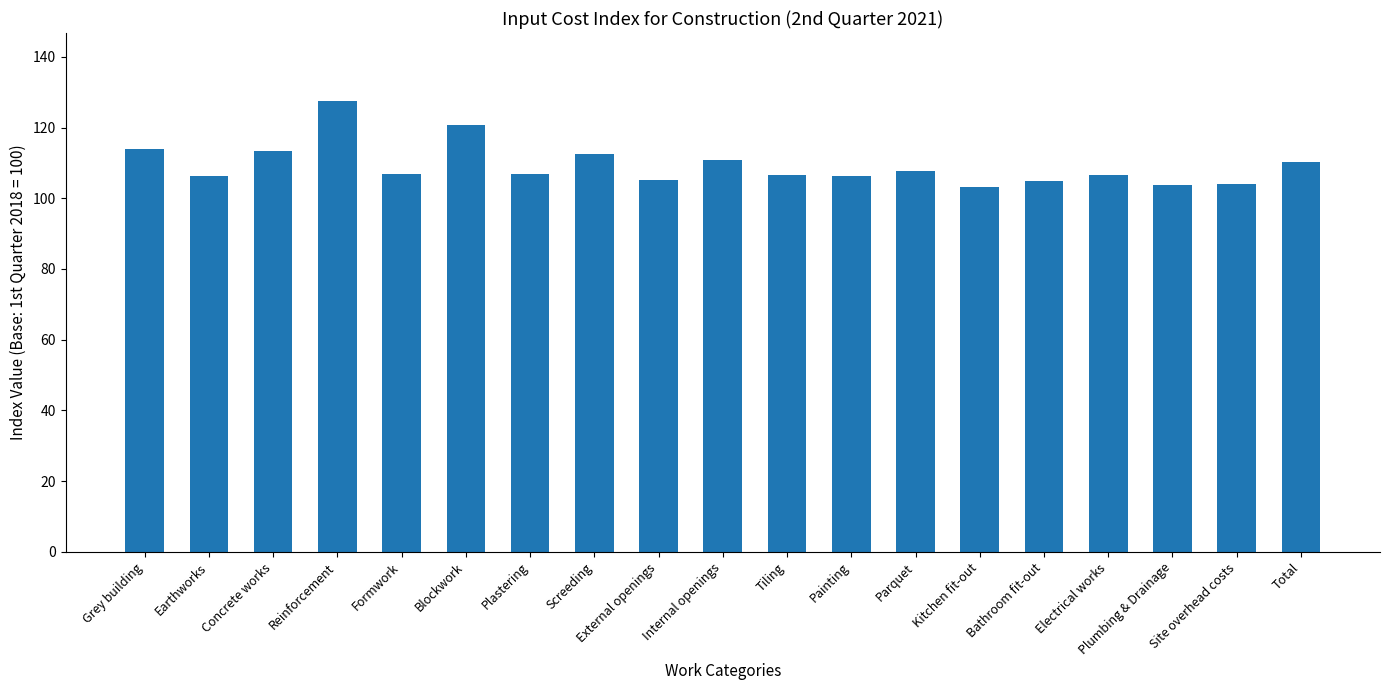

Approximately how many times larger is the value at Screeding compared to Kitchen fit-out?

1.1